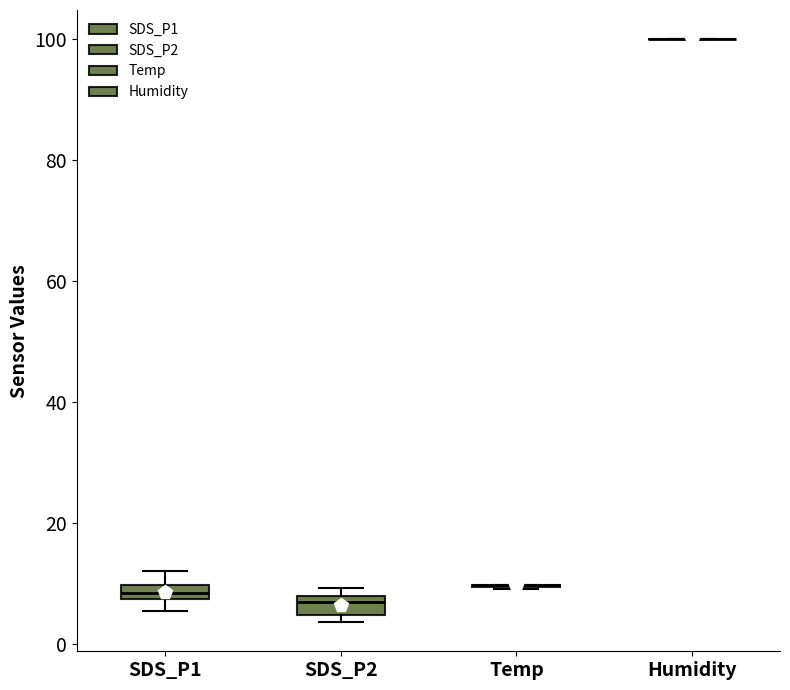

Where does the median line of the box for SDS_P2 sit on the y-axis? The values are not printed on the chart, so give them approximately, as read against the axis.

6